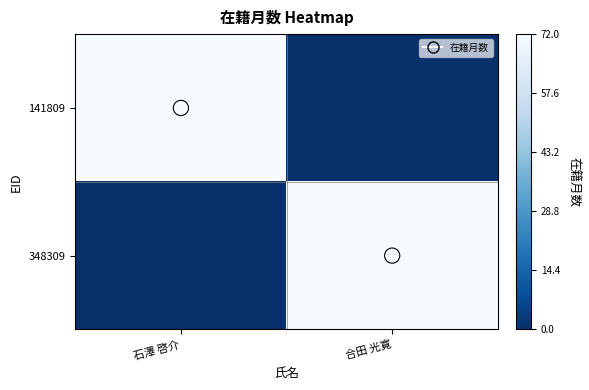

Reading left to right, transcribe all the data shown in this chart.

141809: 石澤 啓介=72	合田 光寛=0
348309: 石澤 啓介=0	合田 光寛=72